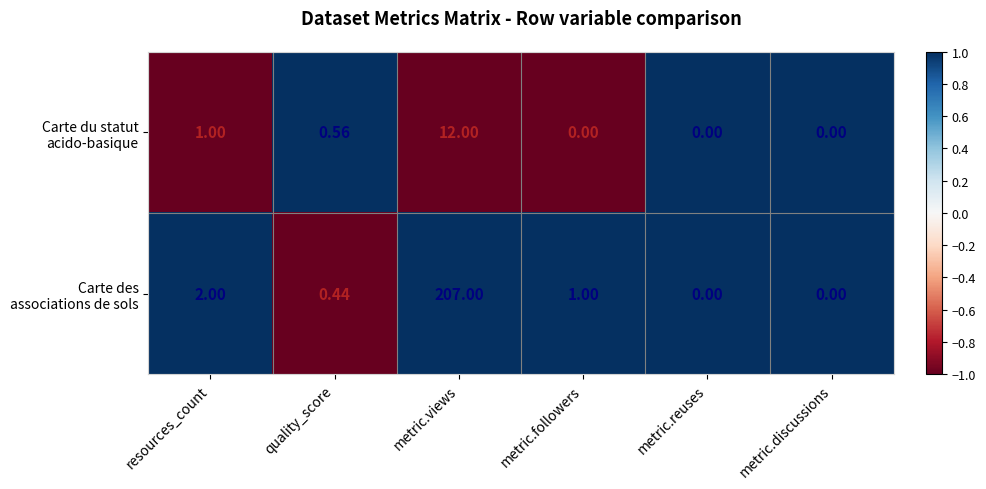

At which category is the sum across all series the highest?

metric.views